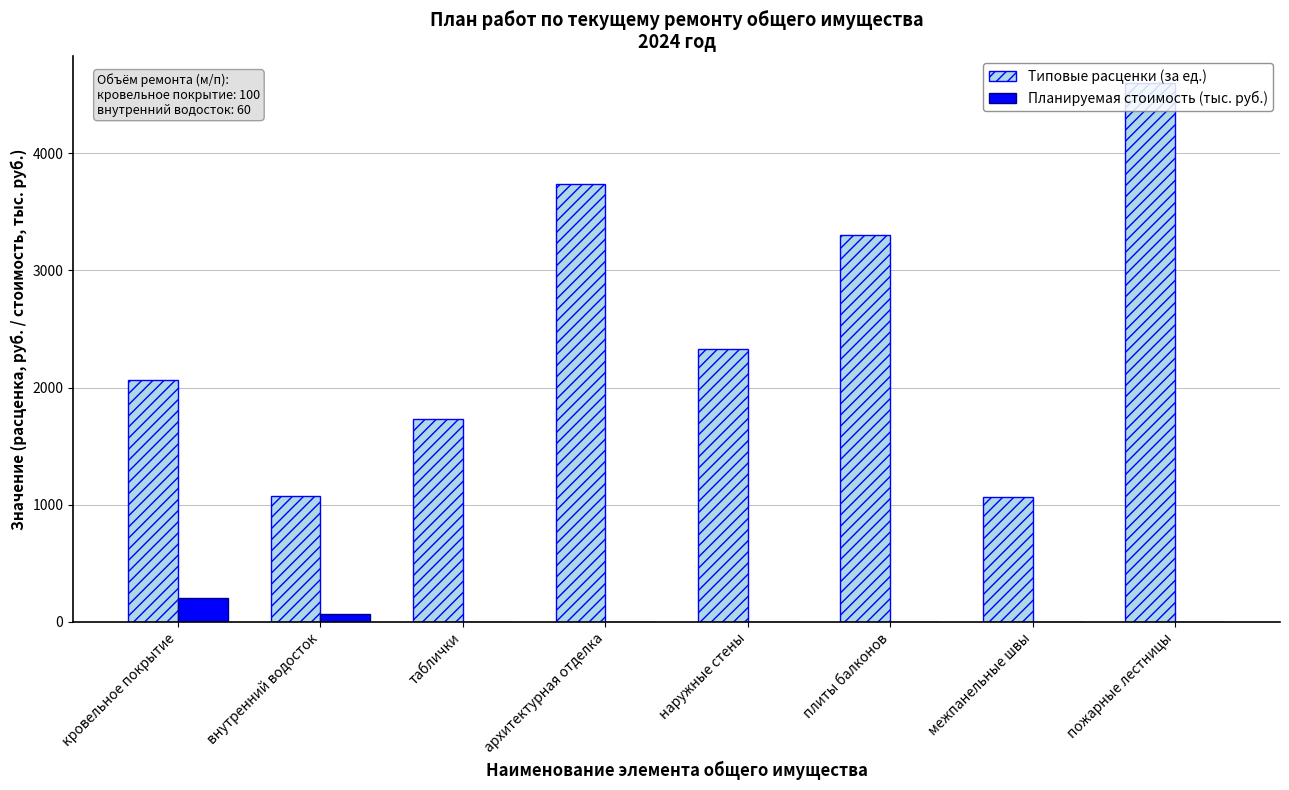

At which label is Типовые расценки (за ед.) closest to 2830?

плиты балконов